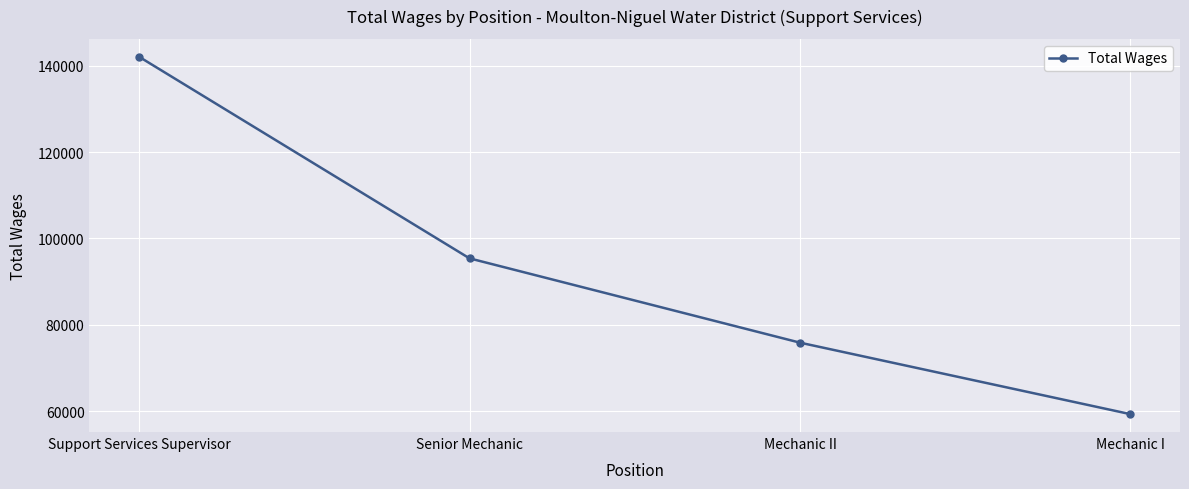

Count the number of categories in the chart.

4